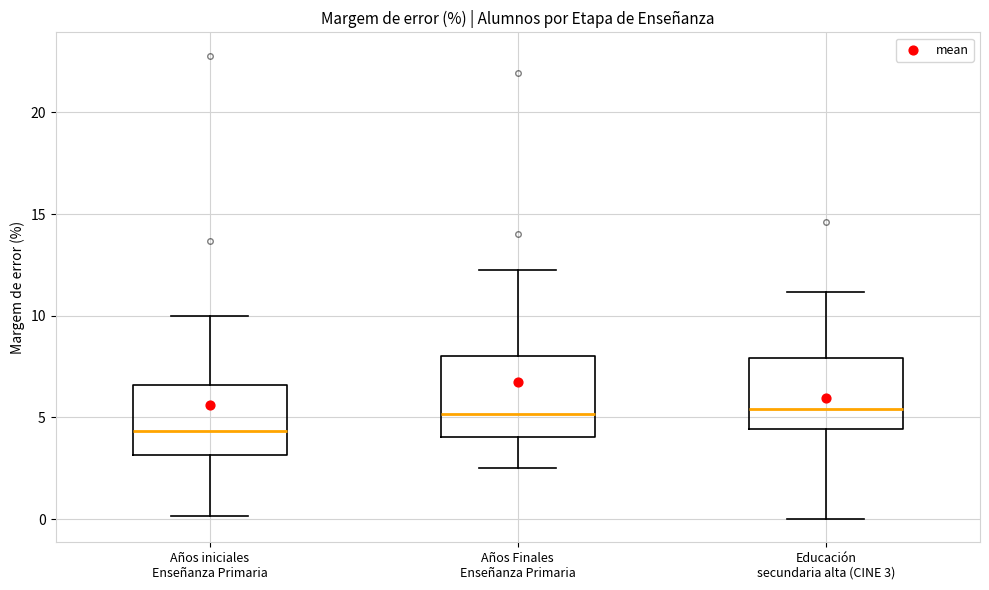

Where is the upper edge of the box for Años Finales Enseñanza Primaria on the y-axis? The values are not printed on the chart, so give them approximately, as read against the axis.

8.0